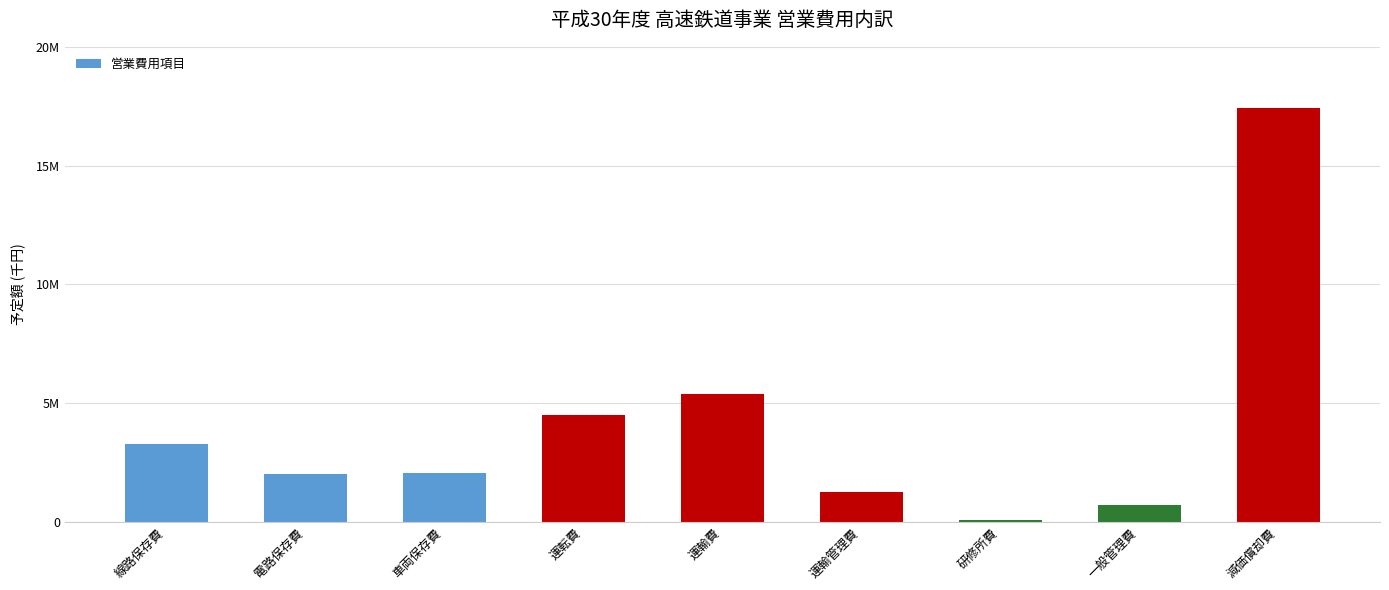

What is the change in value from 電路保存費 to 運輸管理費?

-750268